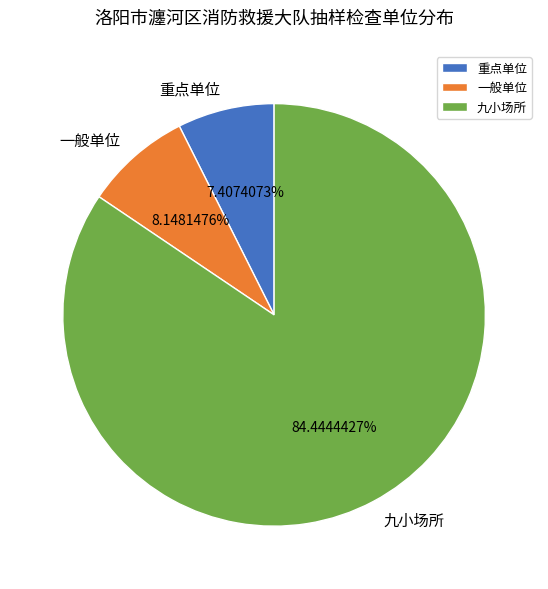

Between 九小场所 and 一般单位, which is larger?

九小场所